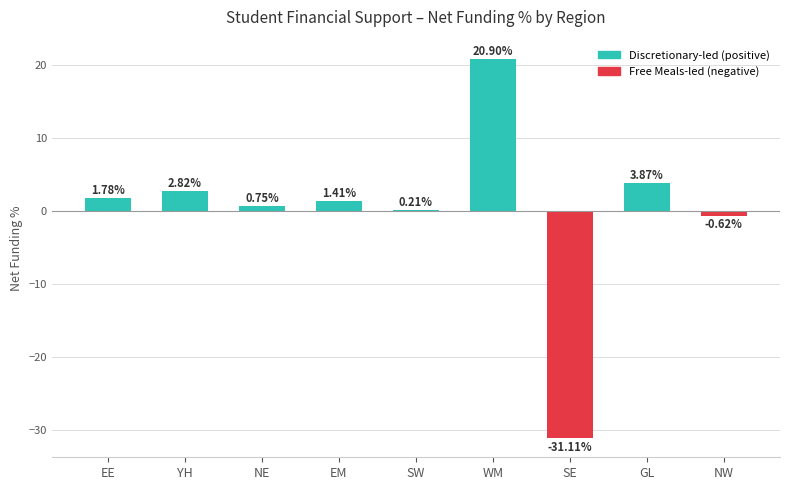

What is the label of the 3rd bar from the right?

SE